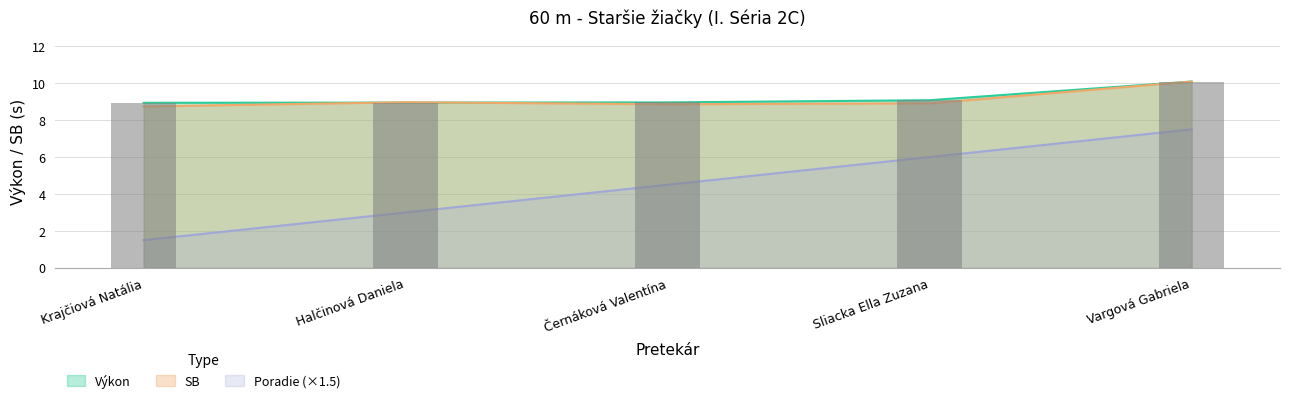

What is the difference between the highest and lowest values at Sliacka Ella Zuzana?

3.1